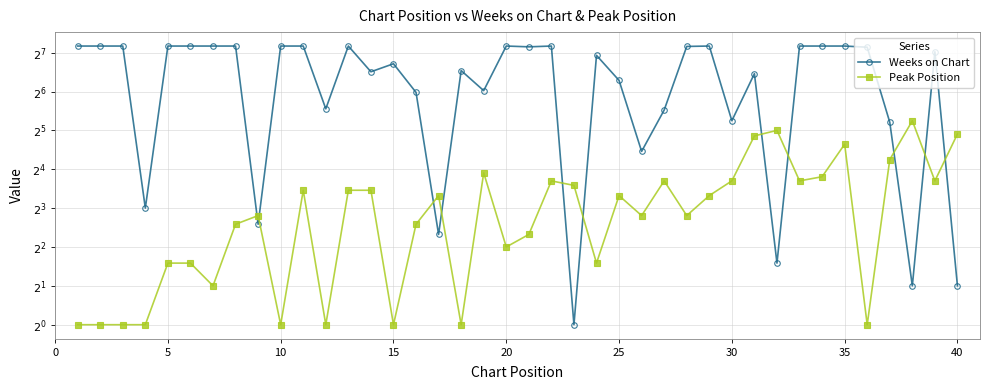

Rank the series by their maximum value, from highest to lowest.

Weeks on Chart, Peak Position